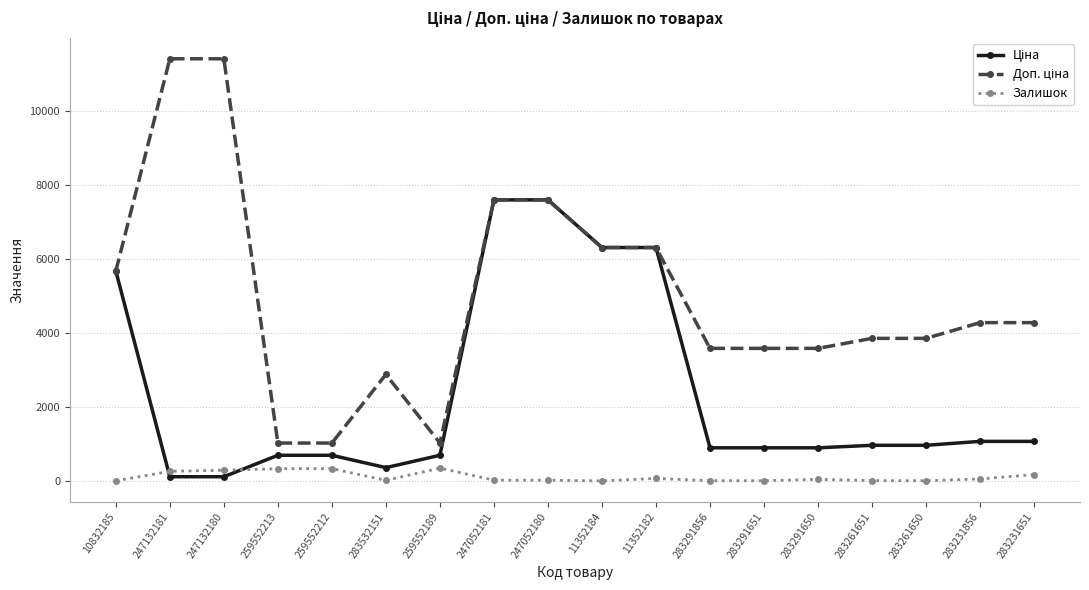

At how many categories does at least one series exceed 1256?

15